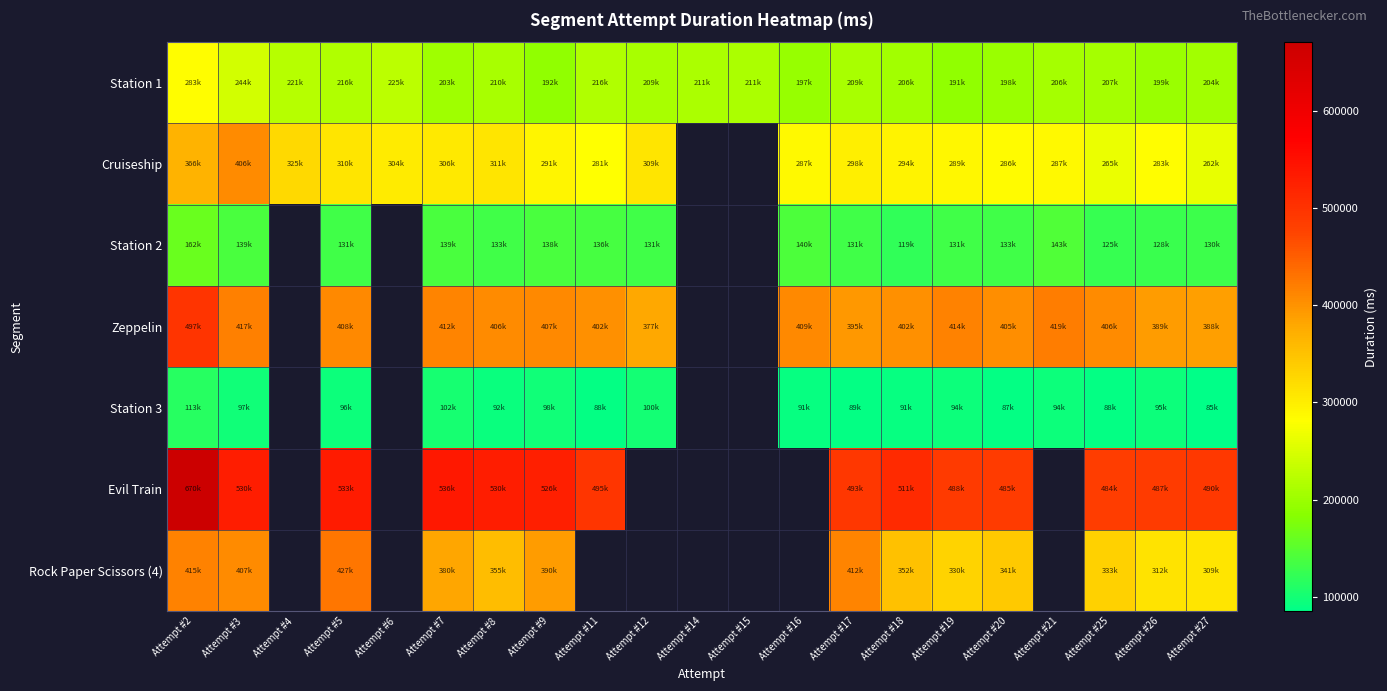

Is the value of Station 1 at Attempt #14 greater than the value of Station 2 at Attempt #17?

Yes